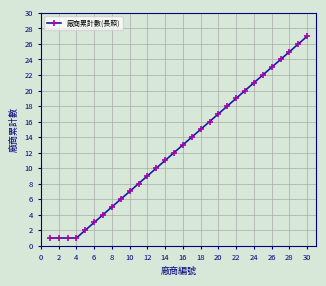

What is the greatest value displayed?

27